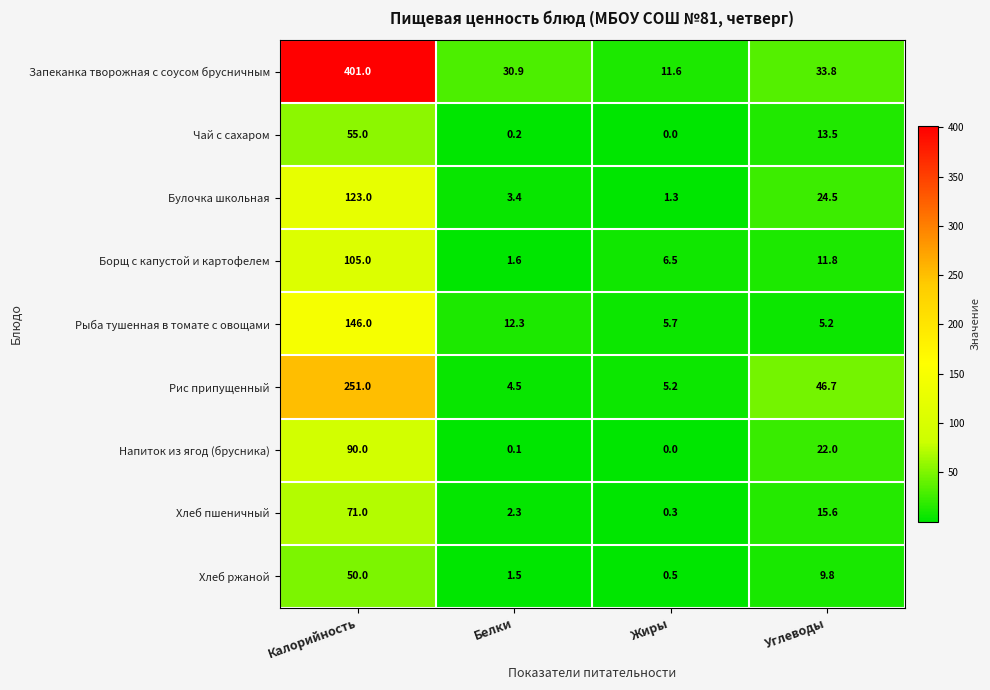

Which series changed the most between Калорийность and Углеводы?

Запеканка творожная с соусом брусничным